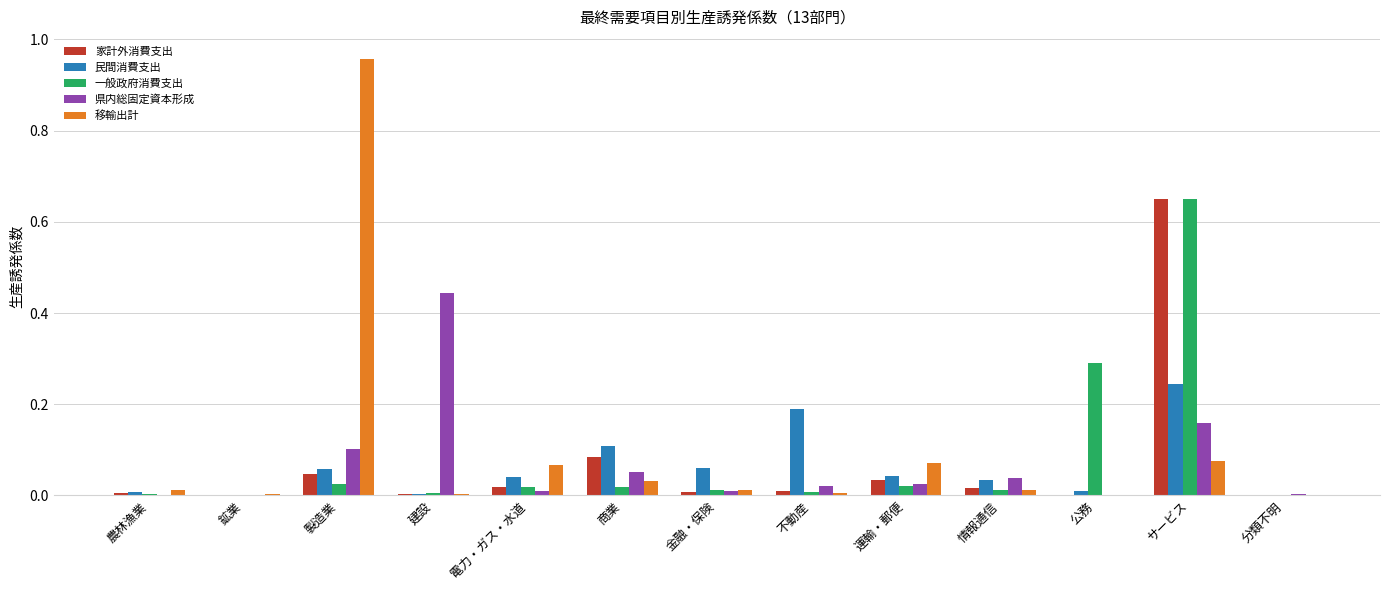

Which series changed the most between 農林漁業 and 建設?

県内総固定資本形成